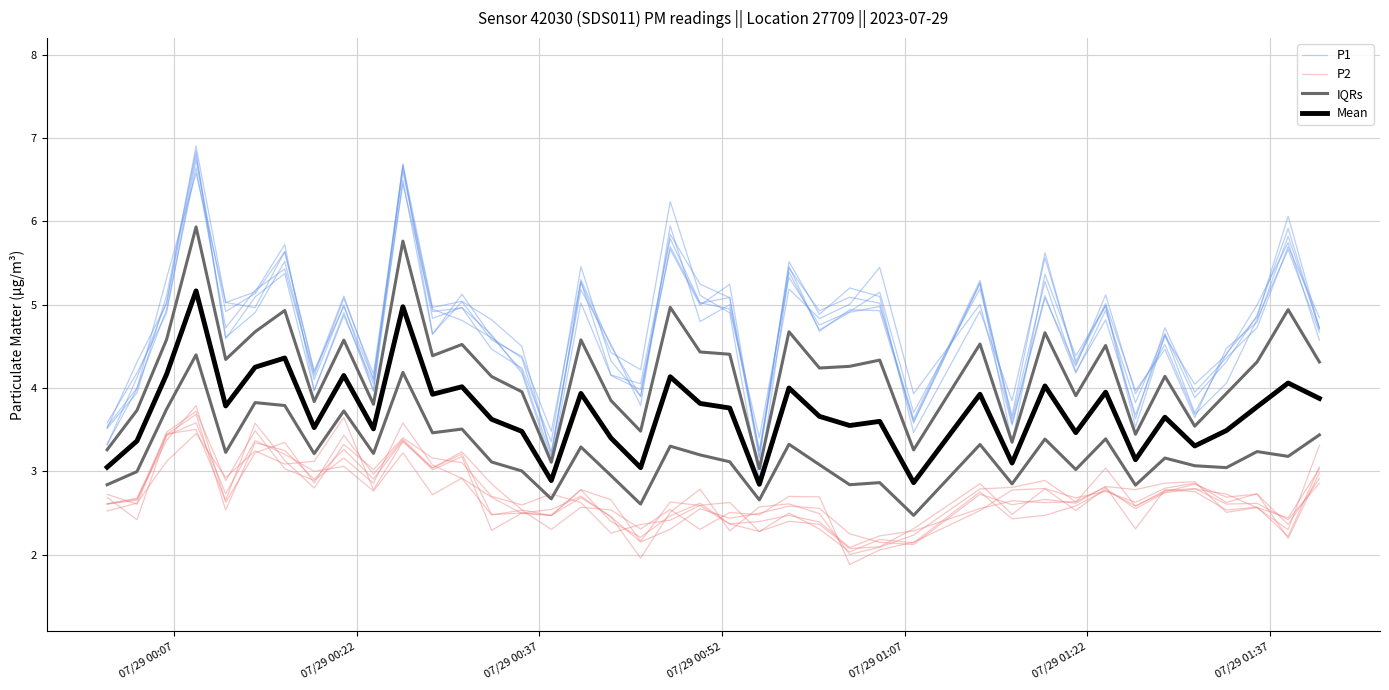

What is the difference between the maximum and minimum values in the Mean series?

2.3